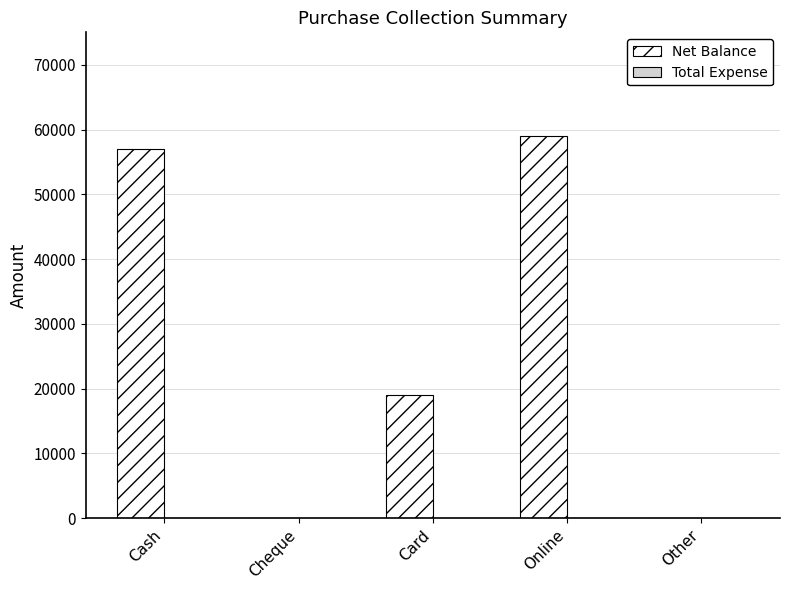

Reading left to right, extract all data points from this chart.

Cash=57000	Cheque=0	Card=19000	Online=59000	Other=0